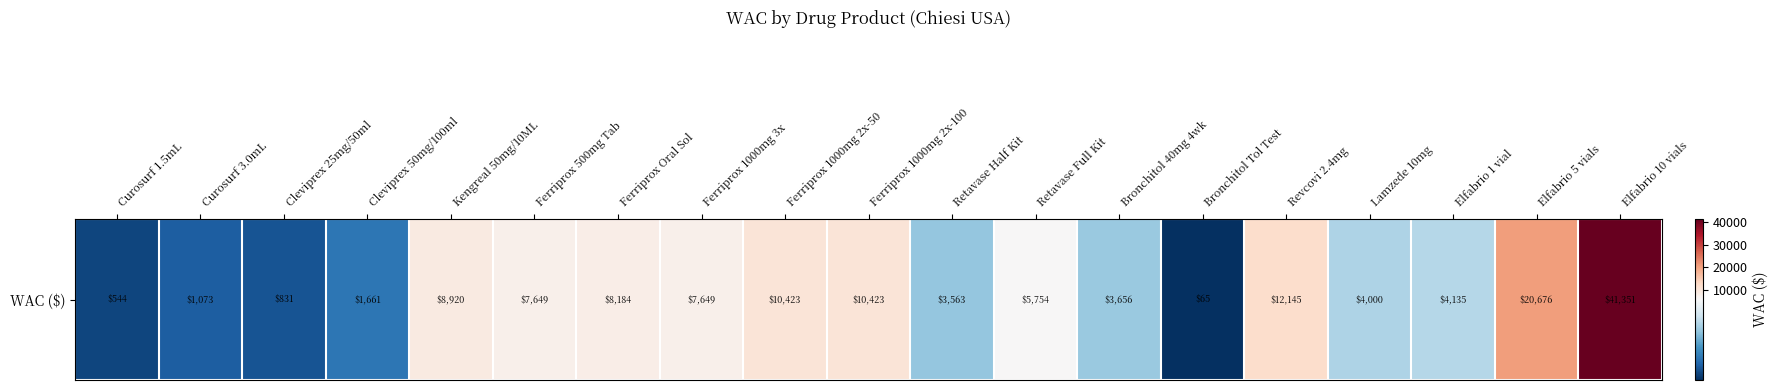

List the labels in order of value, smallest first.

Bronchitol Tol Test, Curosurf 1.5mL, Cleviprex 25mg/50ml, Curosurf 3.0mL, Cleviprex 50mg/100ml, Retavase Half Kit, Bronchitol 40mg 4wk, Lamzede 10mg, Elfabrio 1 vial, Retavase Full Kit, Ferriprox 500mg Tab, Ferriprox 1000mg 3x, Ferriprox Oral Sol, Kengreal 50mg/10ML, Ferriprox 1000mg 2x-50, Ferriprox 1000mg 2x-100, Revcovi 2.4mg, Elfabrio 5 vials, Elfabrio 10 vials